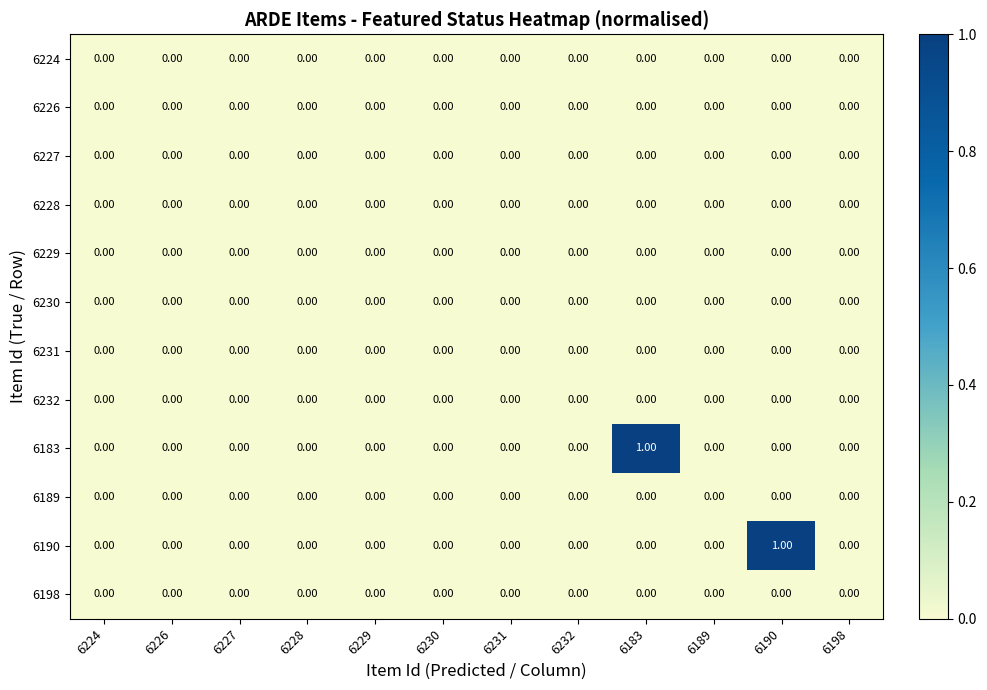

Between 6229 and 6183, which series saw the biggest shift?

6183